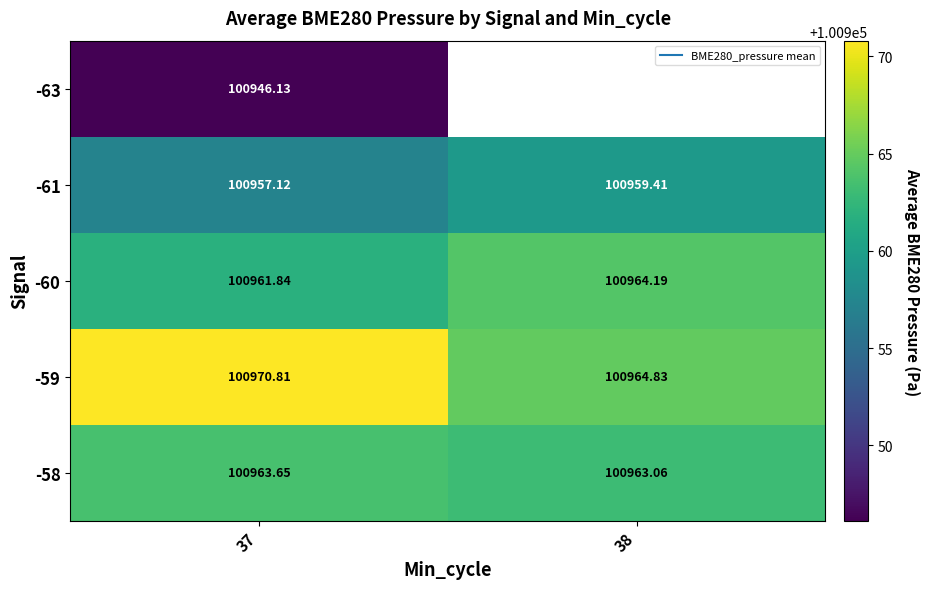

What is the spread (max minus min) of values at 37?

24.7